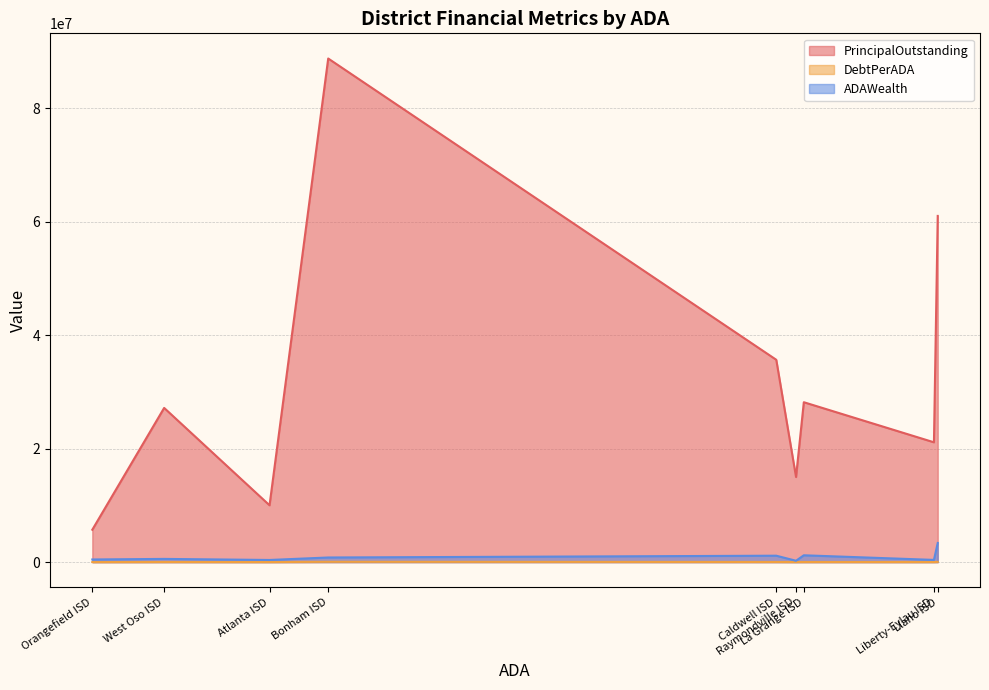

Which series has the largest total across all categories?

PrincipalOutstanding